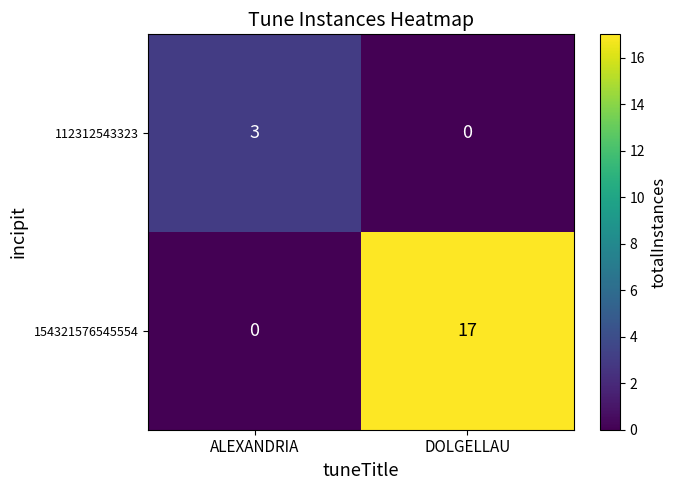

What is the difference between the maximum and minimum values in the 154321576545554 series?

17